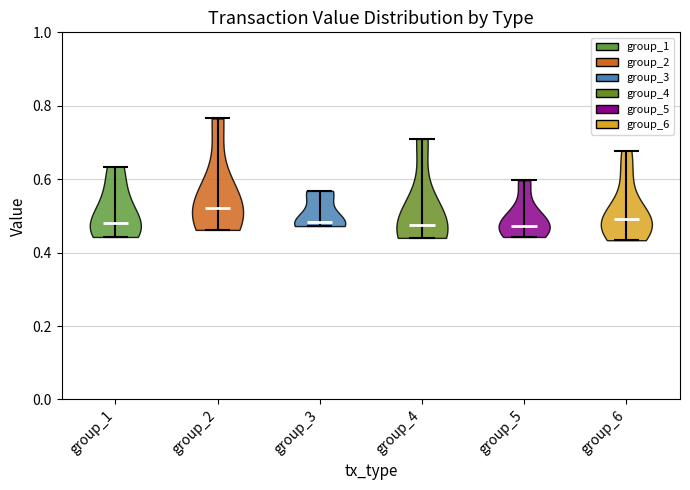

Reading left to right, read every violin against the y-axis: where its median line is, and the lowest and highest points it reaches. The values are not printed on the chart, so give them approximately, as read against the axis.

group_1: median line 0.48, lowest point 0.44, highest point 0.64
group_2: median line 0.52, lowest point 0.46, highest point 0.76
group_3: median line 0.48, lowest point 0.48, highest point 0.56
group_4: median line 0.48, lowest point 0.44, highest point 0.70
group_5: median line 0.48, lowest point 0.44, highest point 0.60
group_6: median line 0.50, lowest point 0.44, highest point 0.68